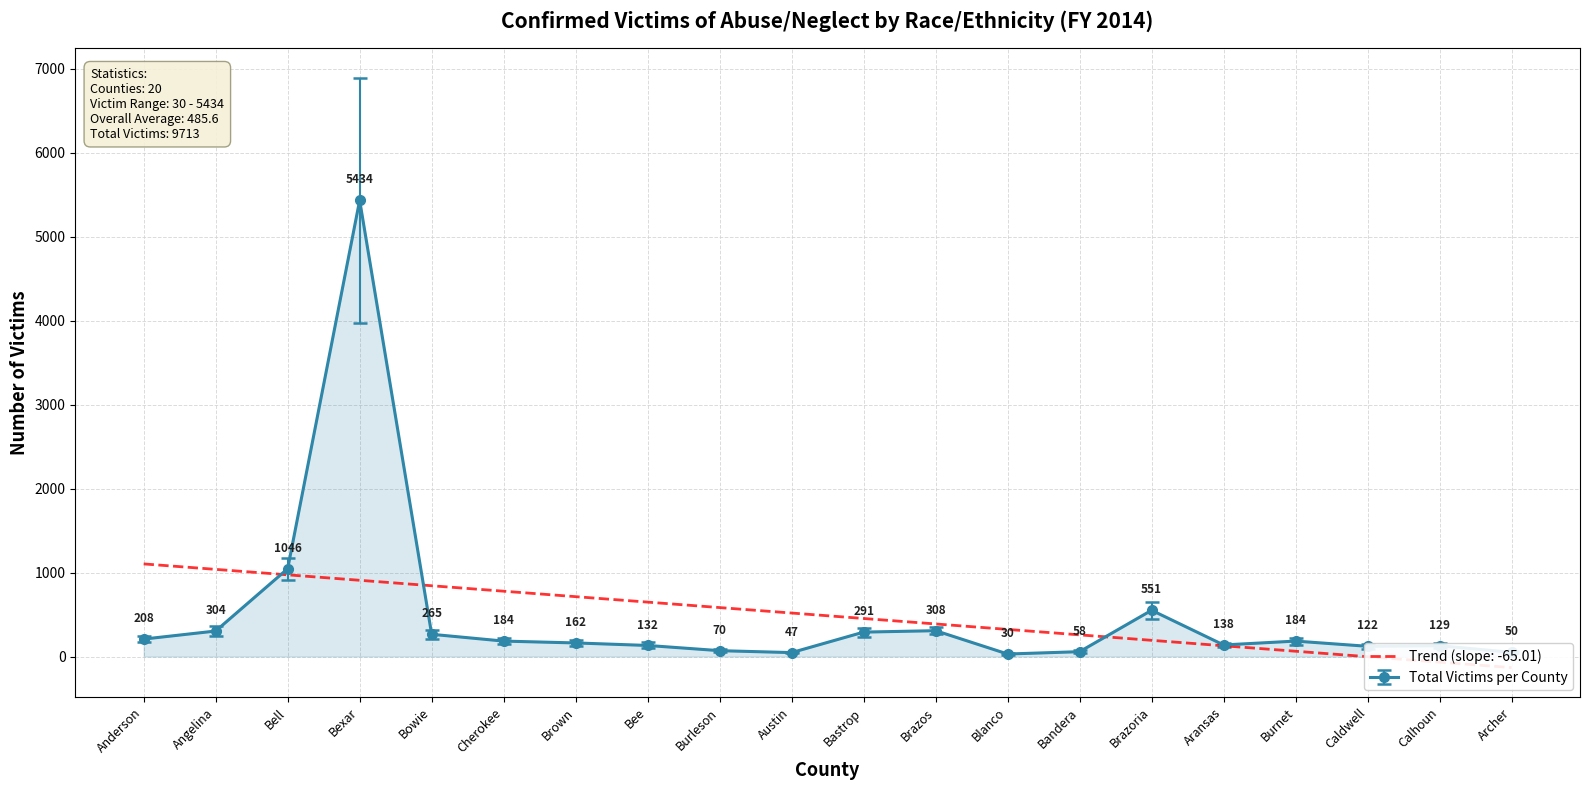

What is the value of the Total Victims per County point at the 18th from the left?

122